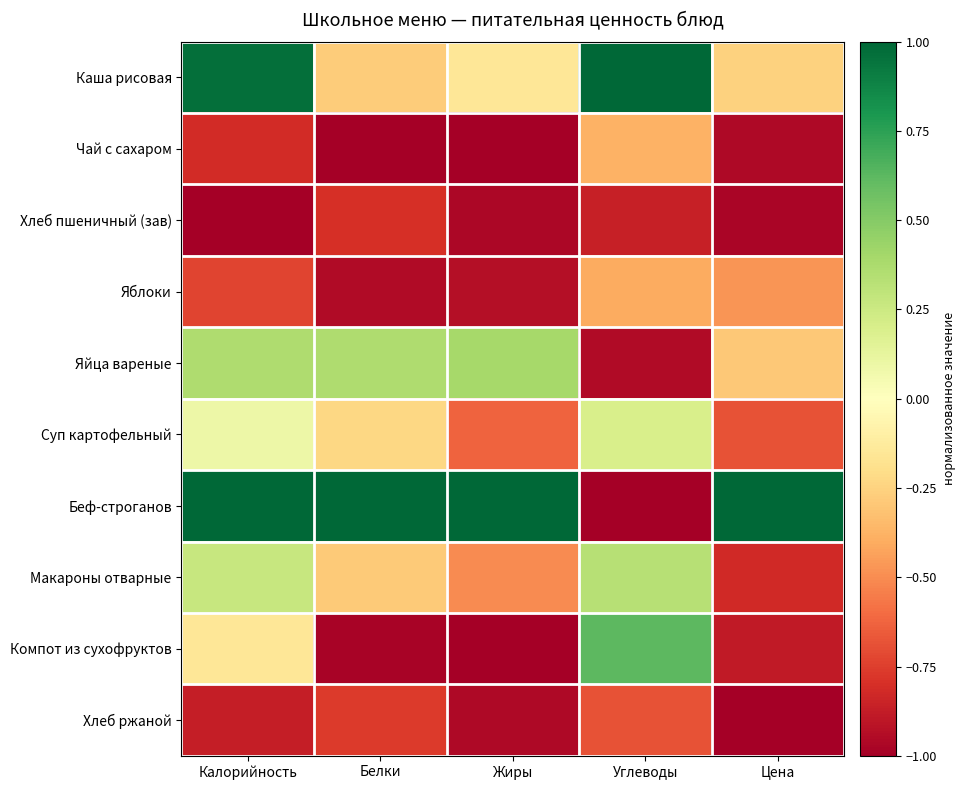

Rank the series at Белки from highest to lowest value.

Беф-строганов, Яйца вареные, Суп картофельный, Каша рисовая, Макароны отварные, Хлеб ржаной, Хлеб пшеничный (зав), Яблоки, Компот из сухофруктов, Чай с сахаром